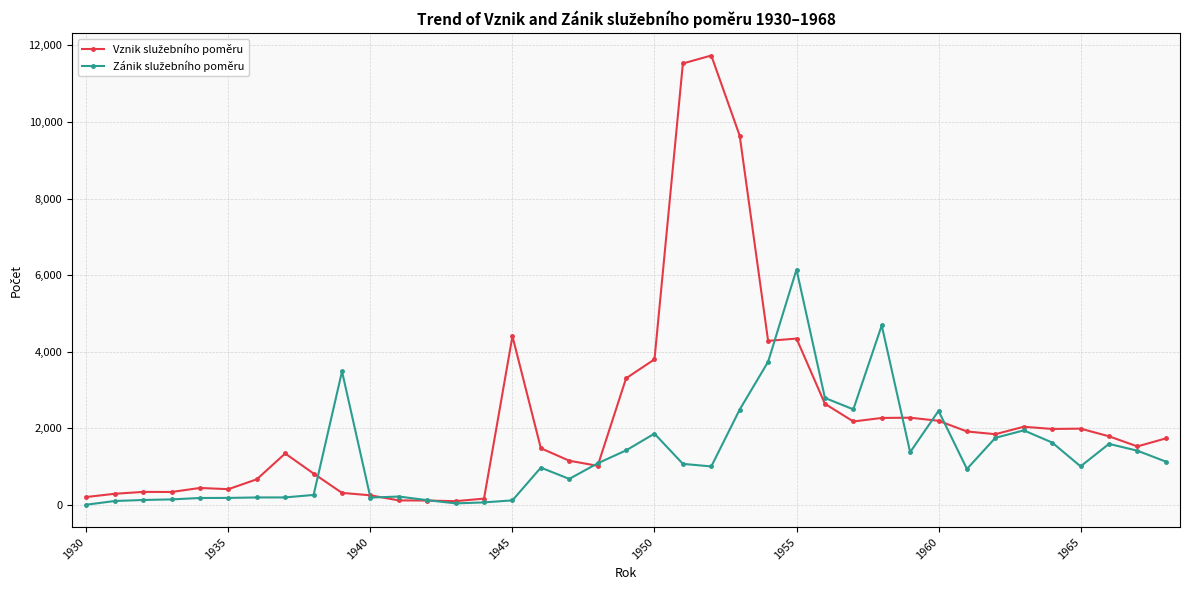

At how many categories does at least one series exceed 7479?

3